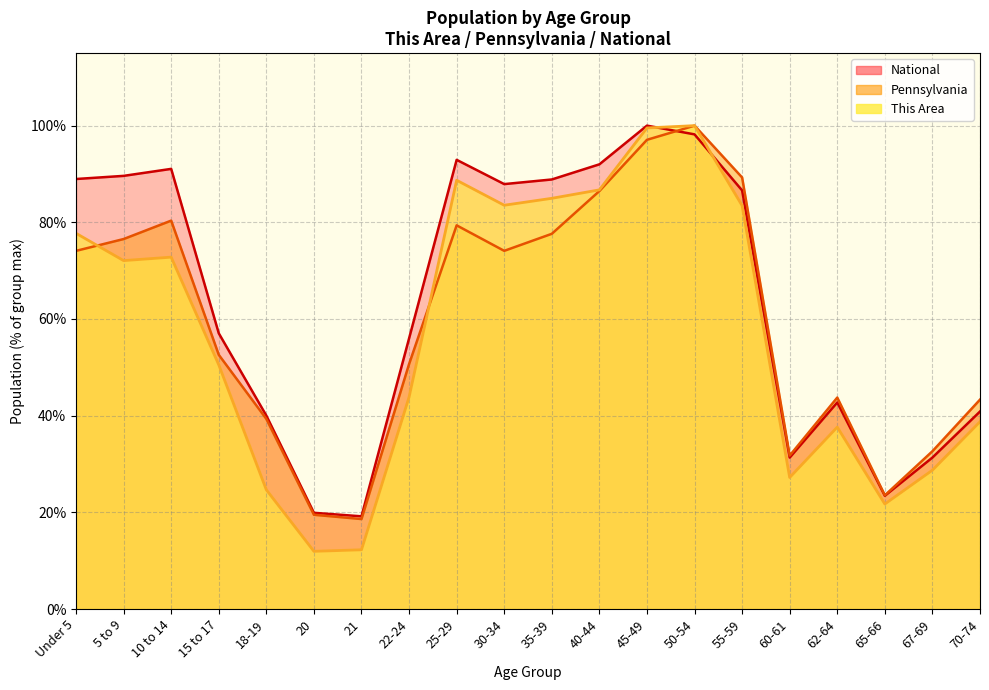

How many intersections are there between National and This Area?

2